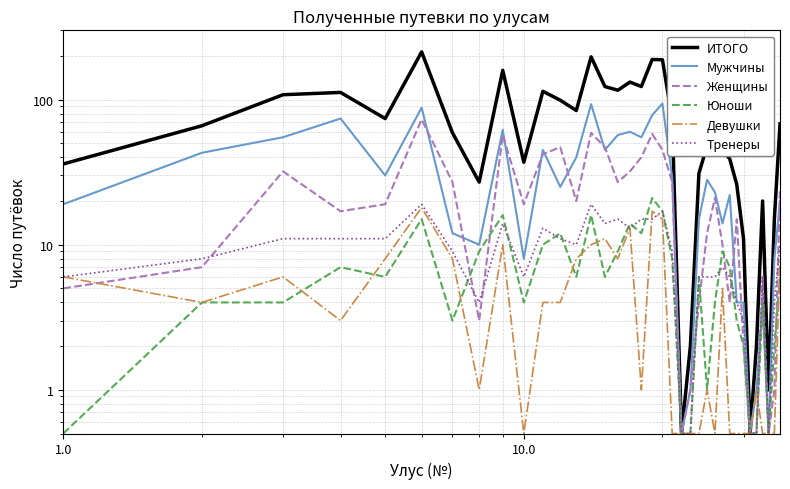

True or false: Женщины has more than 0 points higher than both neighbors.

True